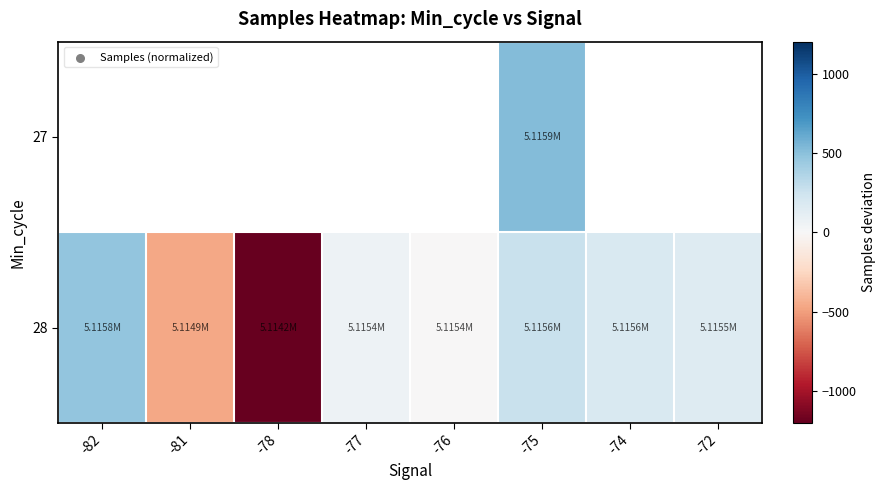

Which series has the widest spread of values?

28